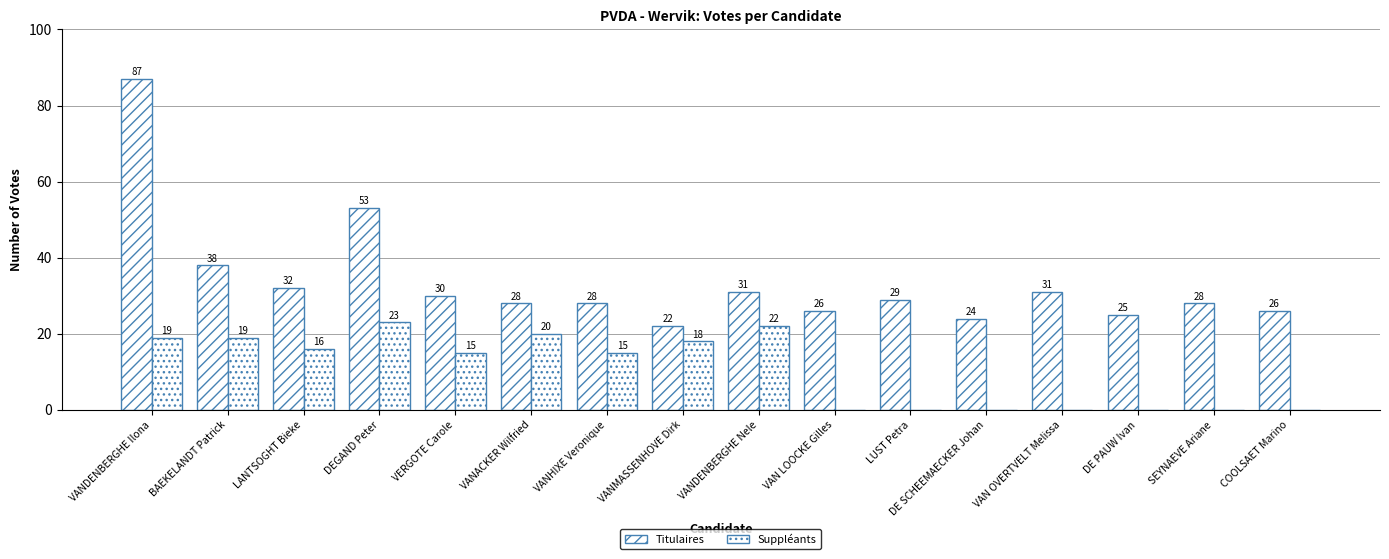

At which category does the chart reach its peak across all series?

VANDENBERGHE Ilona